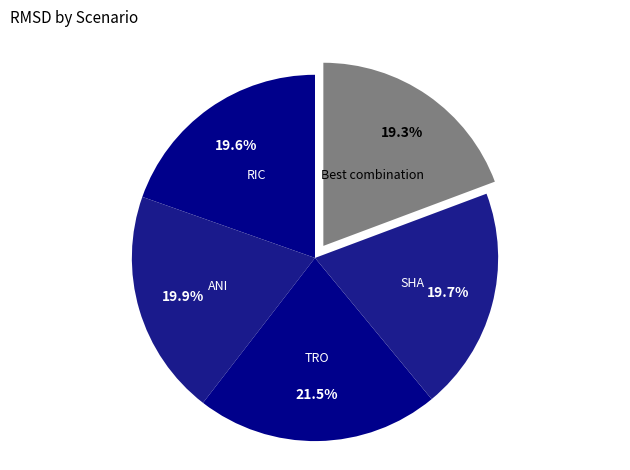

Does RIC represent more than half of the total?

No